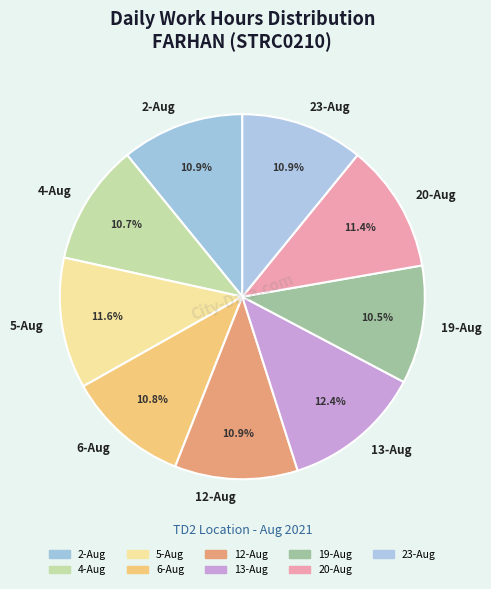

To the nearest percent, what is the combined percentage of 12-Aug and 2-Aug?

22%